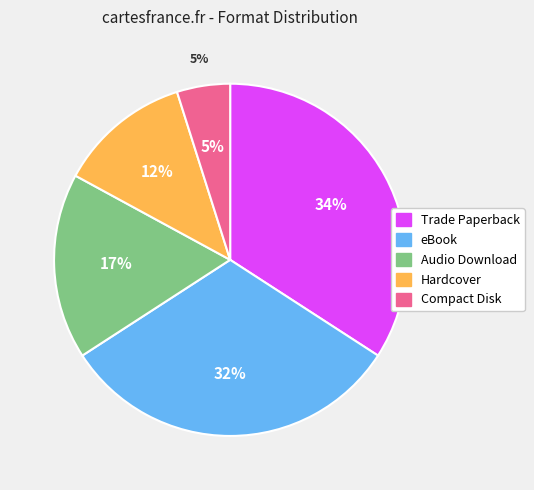

To the nearest percent, what is the difference between the largest and smallest slice percentages?

29%